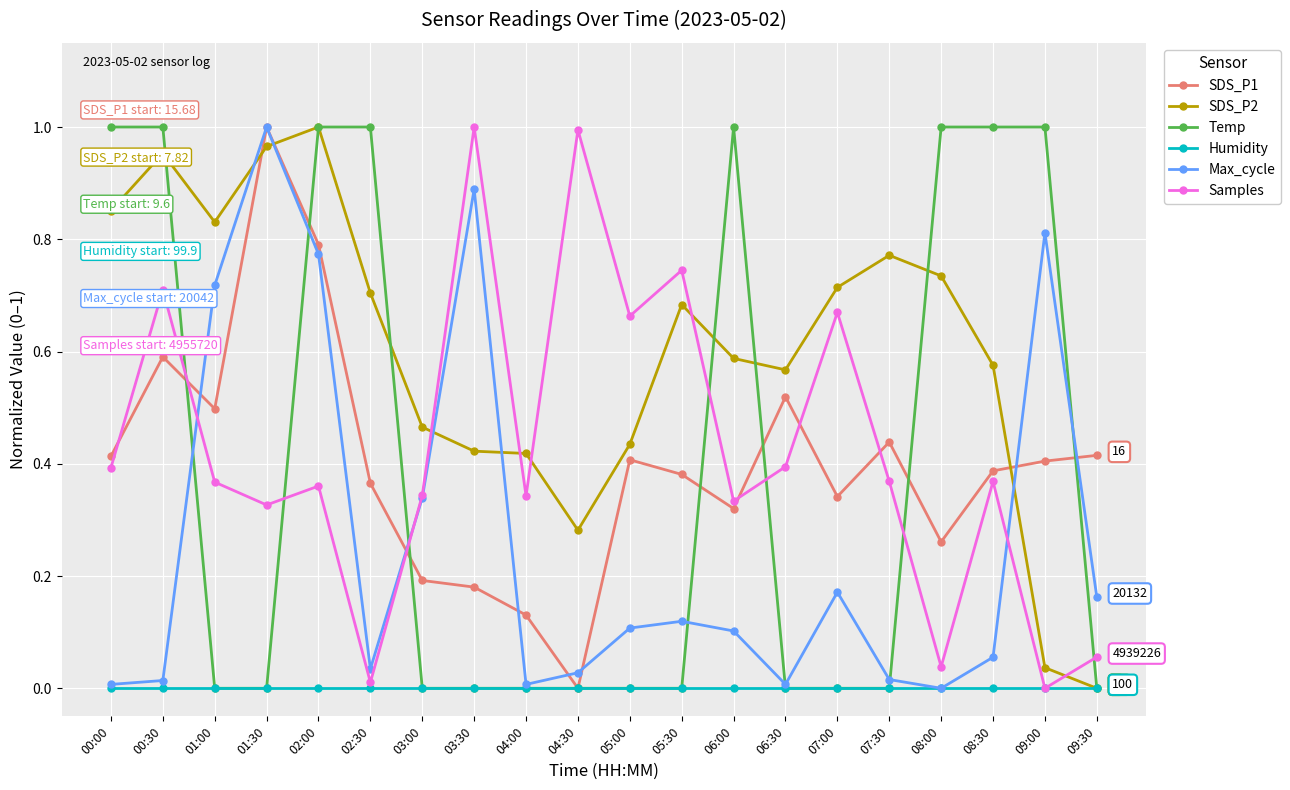

Is the value of Temp at 06:30 greater than the value of SDS_P2 at 03:00?

No